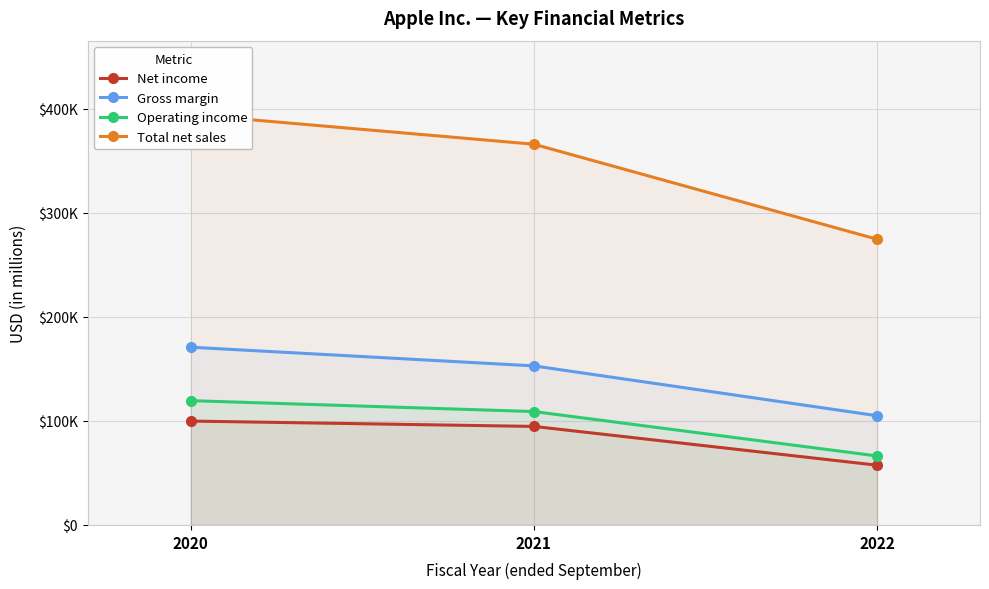

Reading left to right, extract all data points from this chart.

Net income: 99803	94680	57411
Gross margin: 170782	152836	104956
Operating income: 119437	108949	66288
Total net sales: 394328	365817	274515